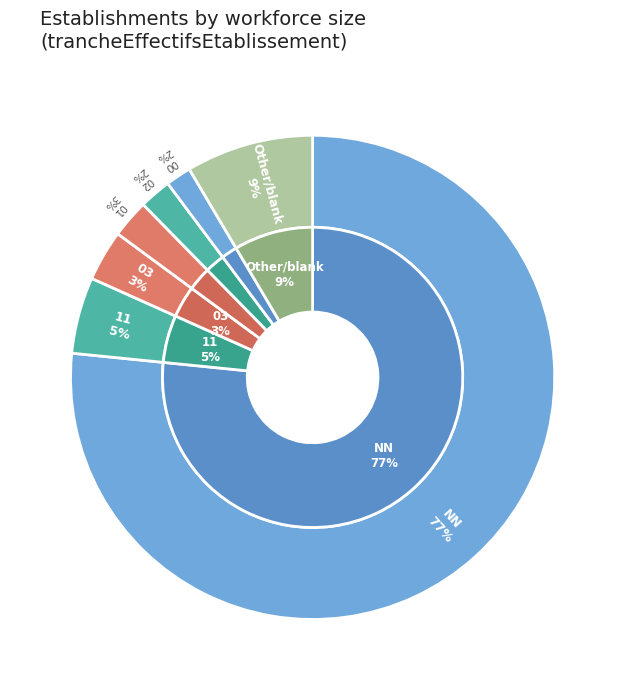

What is the change in value from NN to 02?

-175